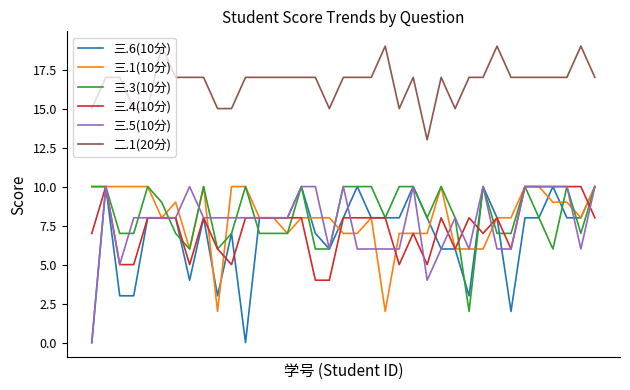

Does the chart have visible grid lines?

No